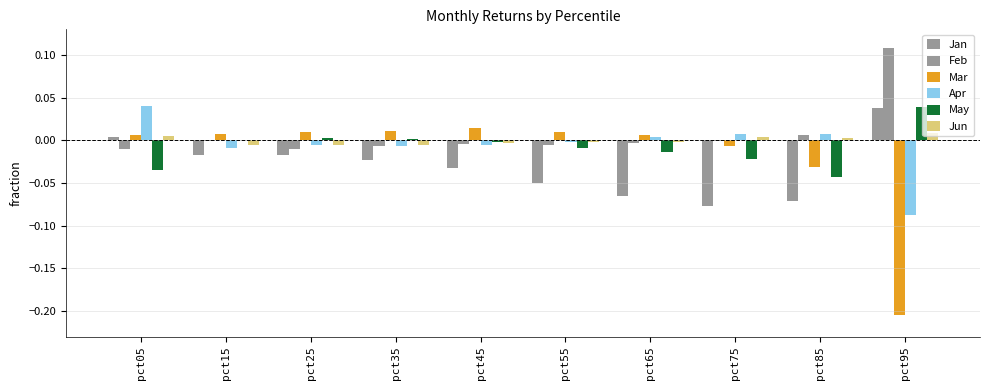

At pct65, list the series in order from smallest to largest.

Jan, May, Feb, Jun, Apr, Mar